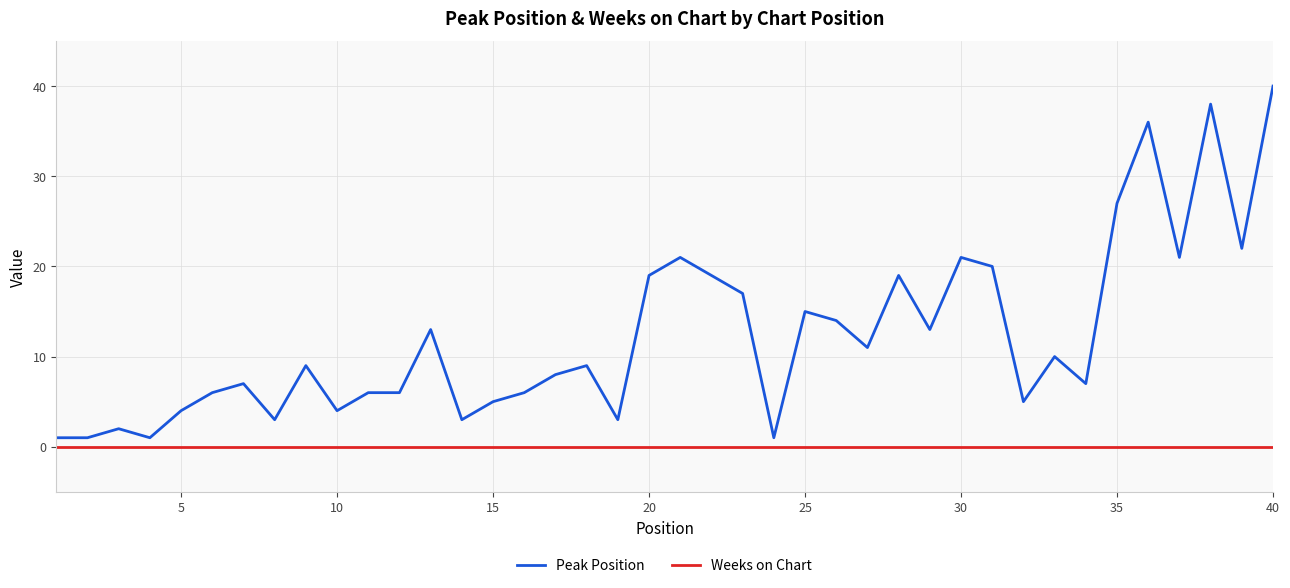

Rank the series by their maximum value, from highest to lowest.

Peak Position, Weeks on Chart